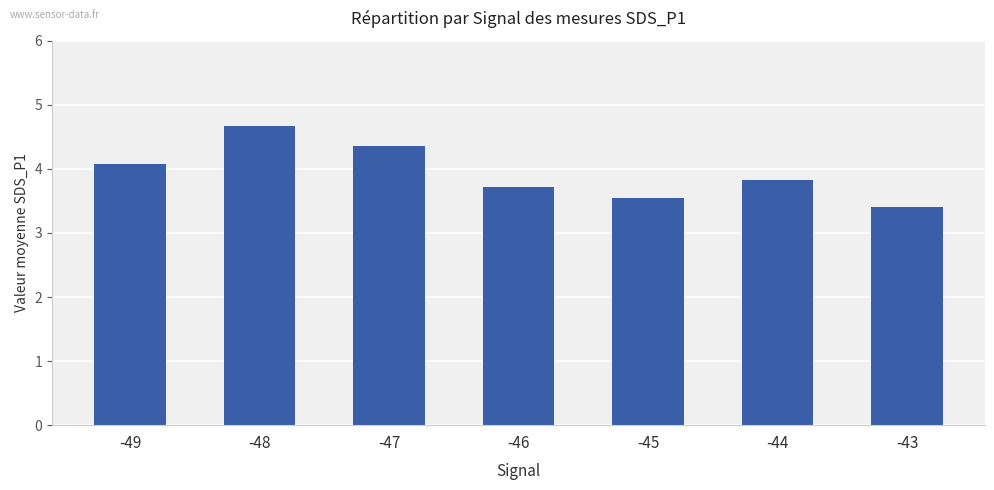

List the labels in order of value, largest first.

-48, -47, -49, -44, -46, -45, -43